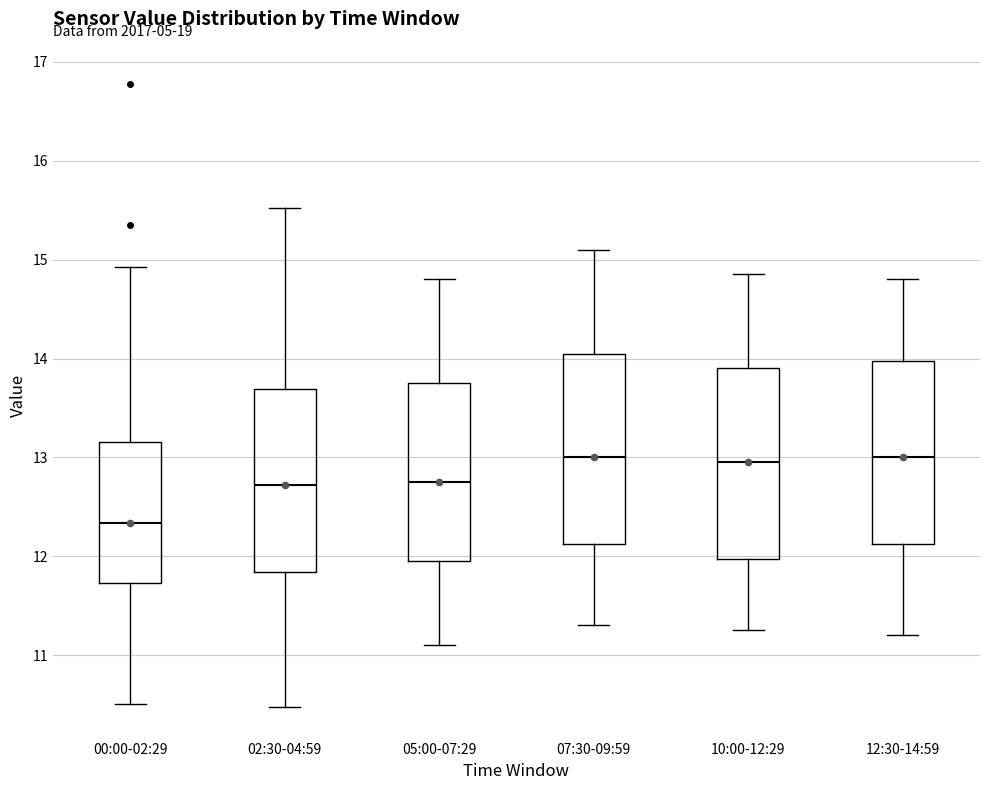

Reading left to right, transcribe this box plot: for each box, give where its median line is, the range the box spans, and where its two whiskers end, as read against the y-axis. The values are not printed on the chart, so give them approximately, as read against the axis.

00:00-02:29: median 12.3, box 11.7 to 13.2, whiskers 10.5 to 14.9
02:30-04:59: median 12.7, box 11.8 to 13.7, whiskers 10.5 to 15.5
05:00-07:29: median 12.8, box 12.0 to 13.8, whiskers 11.1 to 14.8
07:30-09:59: median 13.0, box 12.1 to 14.1, whiskers 11.3 to 15.1
10:00-12:29: median 13.0, box 12.0 to 13.9, whiskers 11.3 to 14.9
12:30-14:59: median 13.0, box 12.1 to 14.0, whiskers 11.2 to 14.8